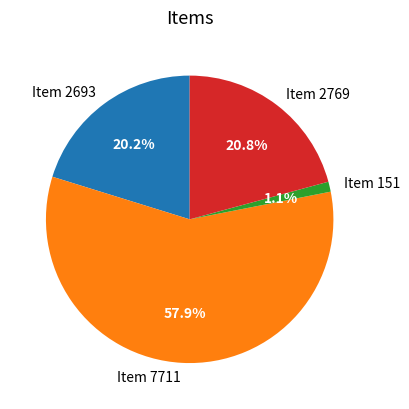

How many segments does this pie chart have?

4